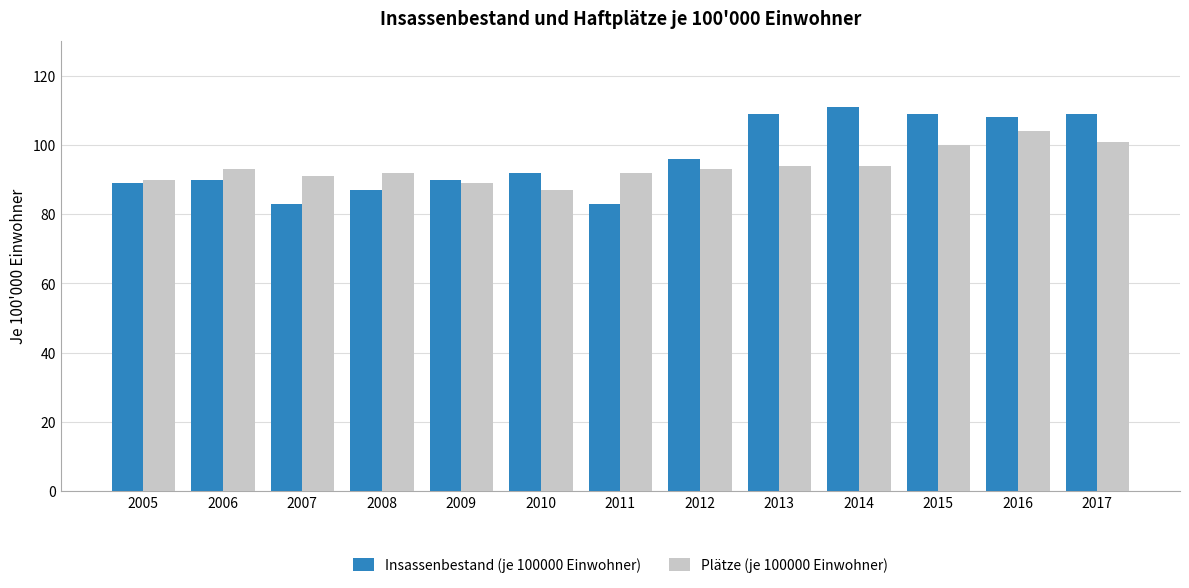

Which series changed the most between 2007 and 2014?

Insassenbestand (je 100000 Einwohner)